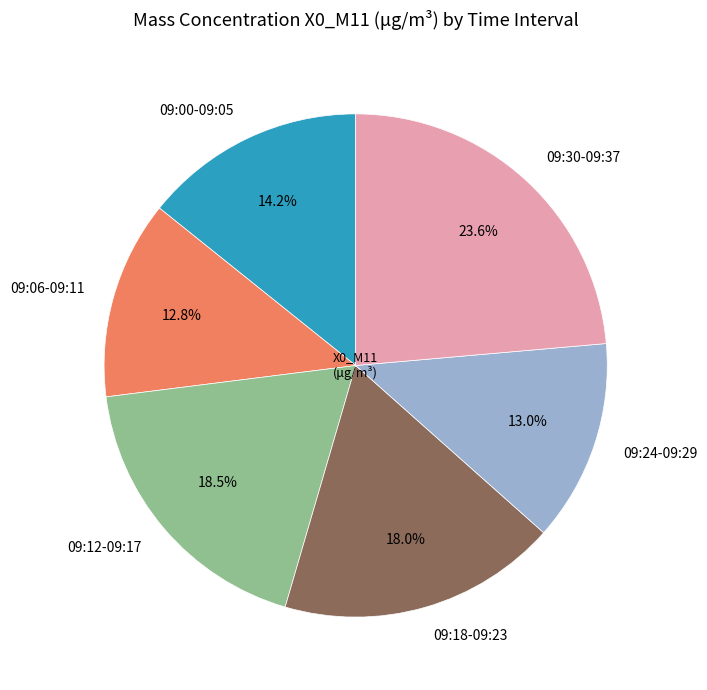

What is the largest slice in the pie chart?

09:30-09:37